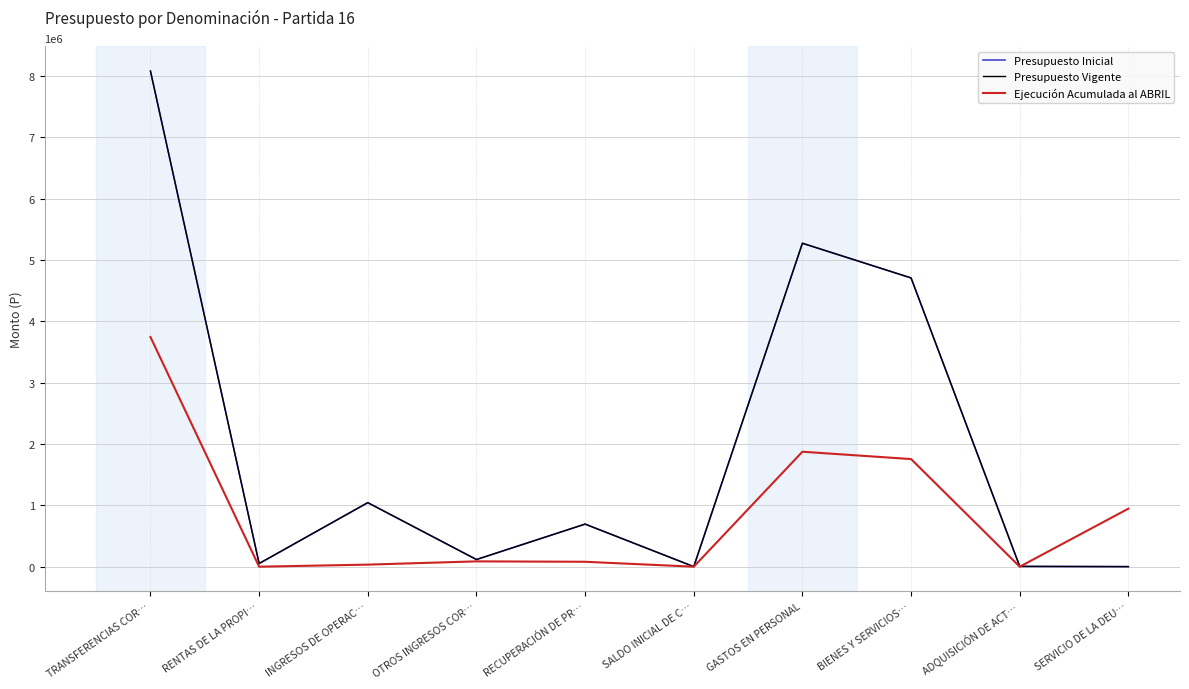

At which label does Ejecución Acumulada al ABRIL first exceed 86801?

TRANSFERENCIAS COR…